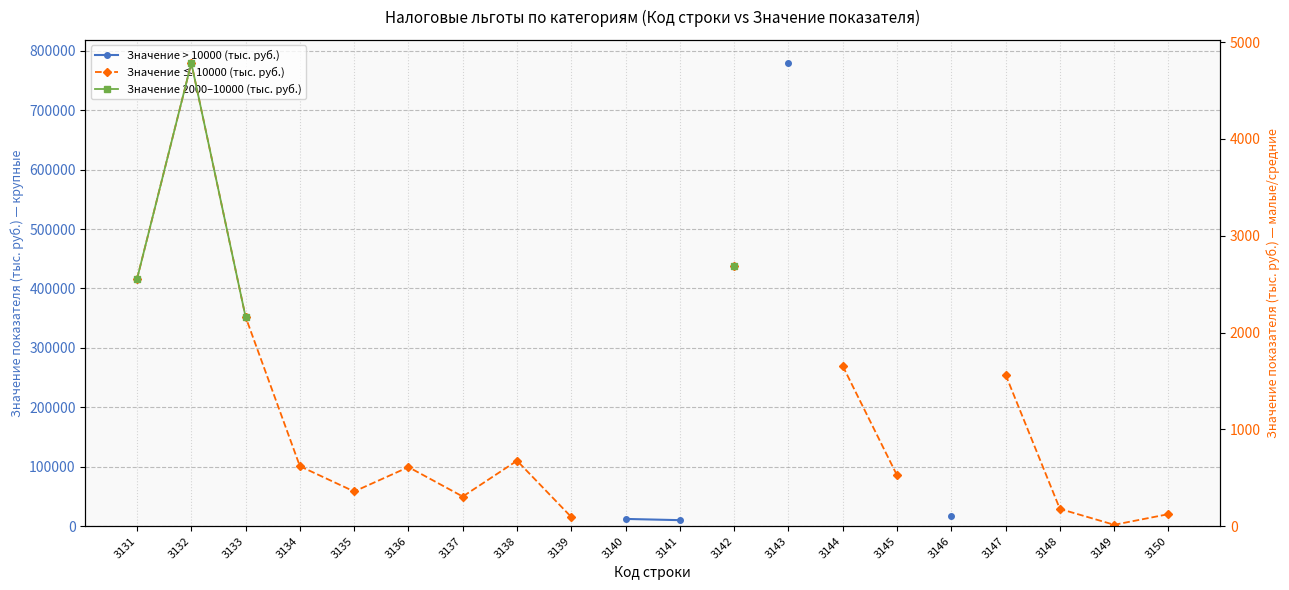

Is this an area chart (filled region under the line)?

No